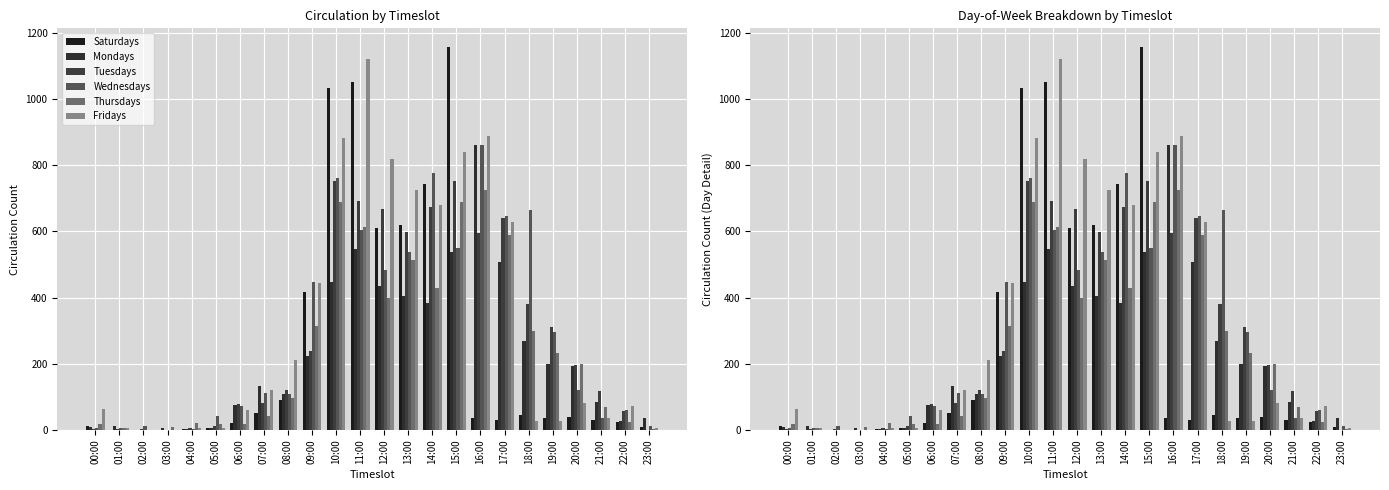

What is the sum of all Mondays values?

5506